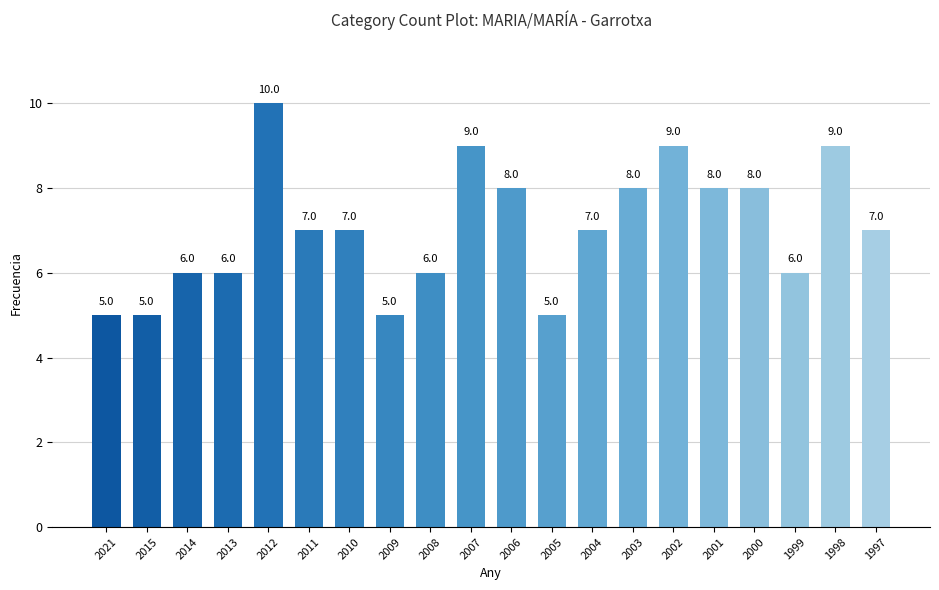

Does the chart contain stacked bars?

No